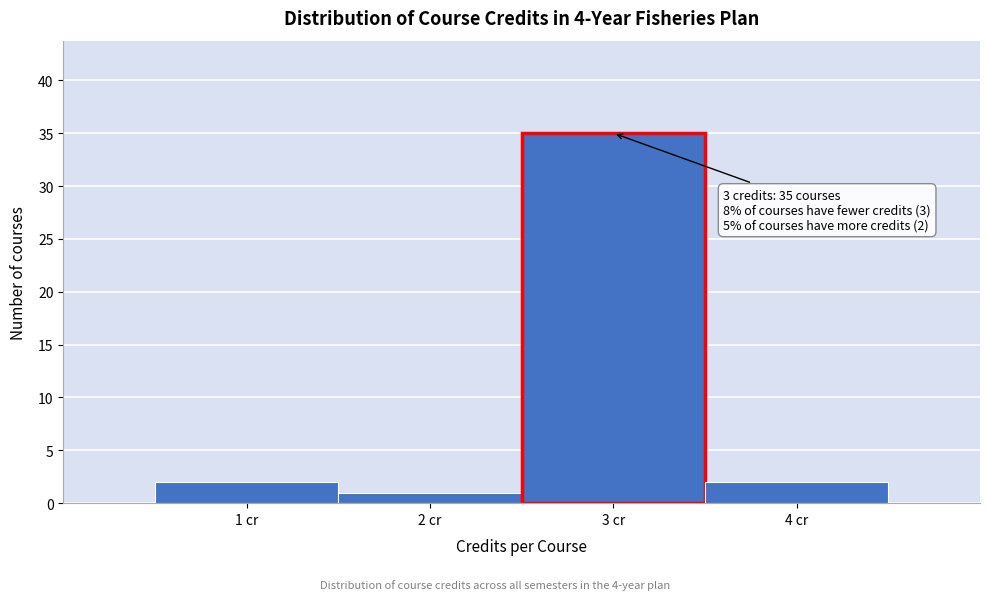

Over which range of the x-axis is the bar tallest?

2.5 to 3.5